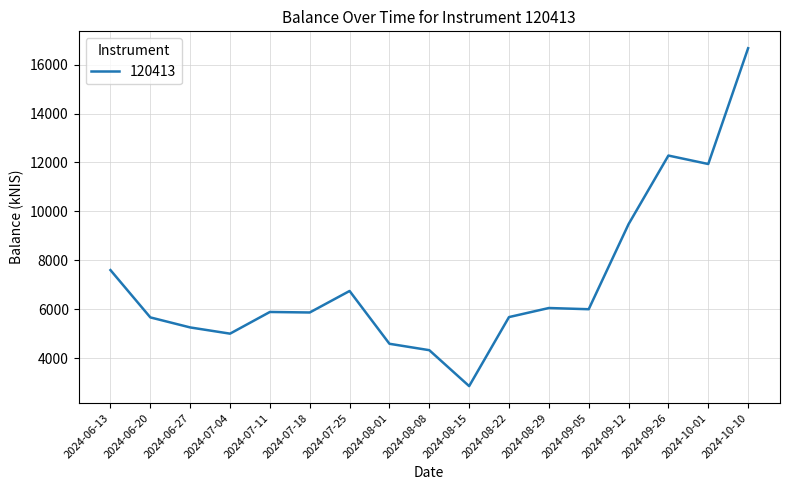

Which category has the highest value across all series?

2024-10-10